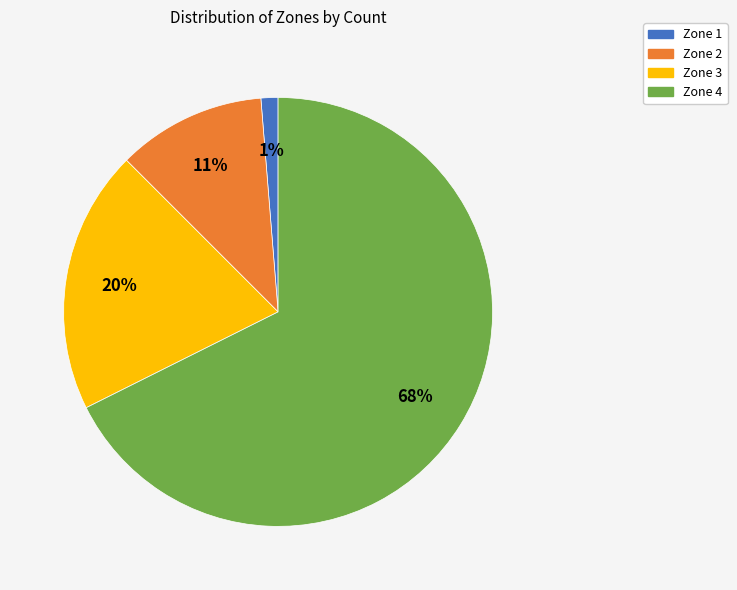

Is the sum of Zone 4 and Zone 2 greater than half?

Yes